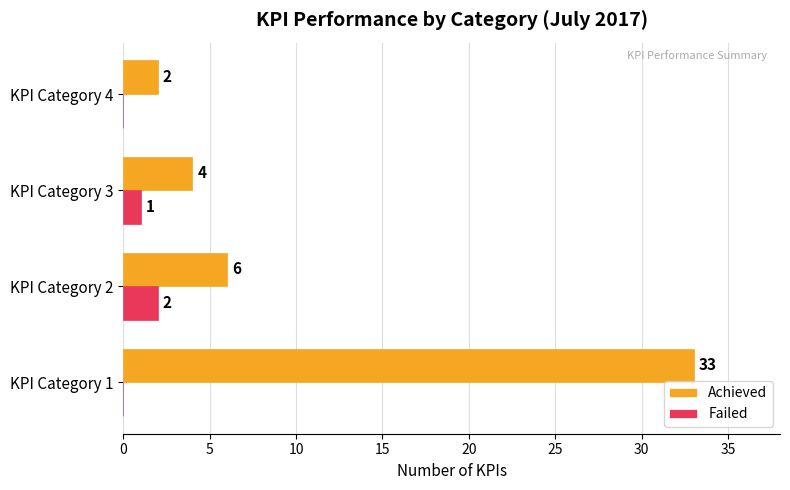

Which series changed the most between KPI Category 3 and KPI Category 4?

Achieved